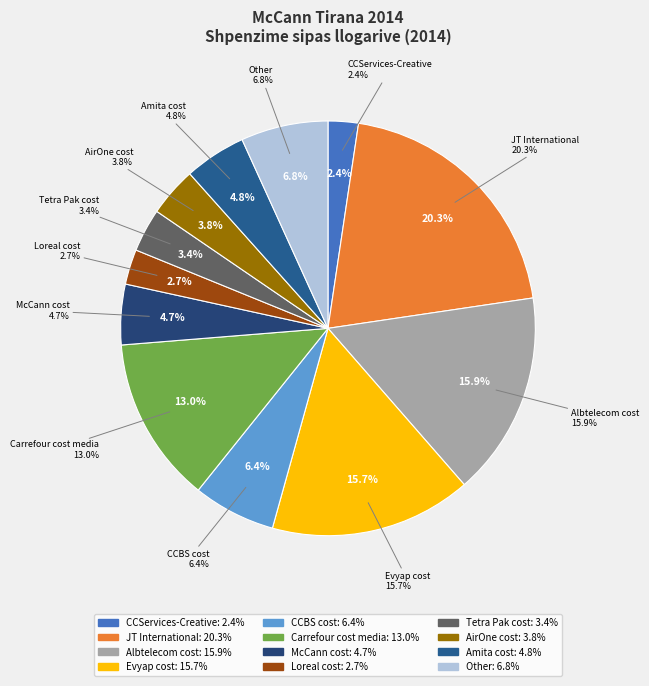

Is it true that AirOne cost is 4% of the pie?

True